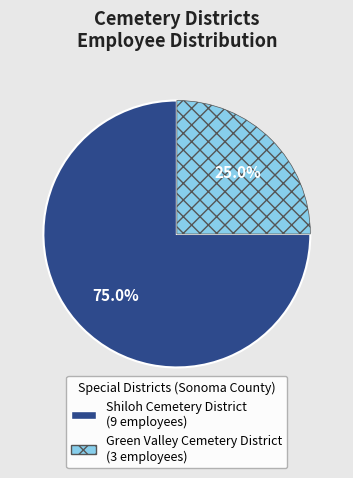

To the nearest percent, what percentage of the pie is Green Valley Cemetery District?

25%